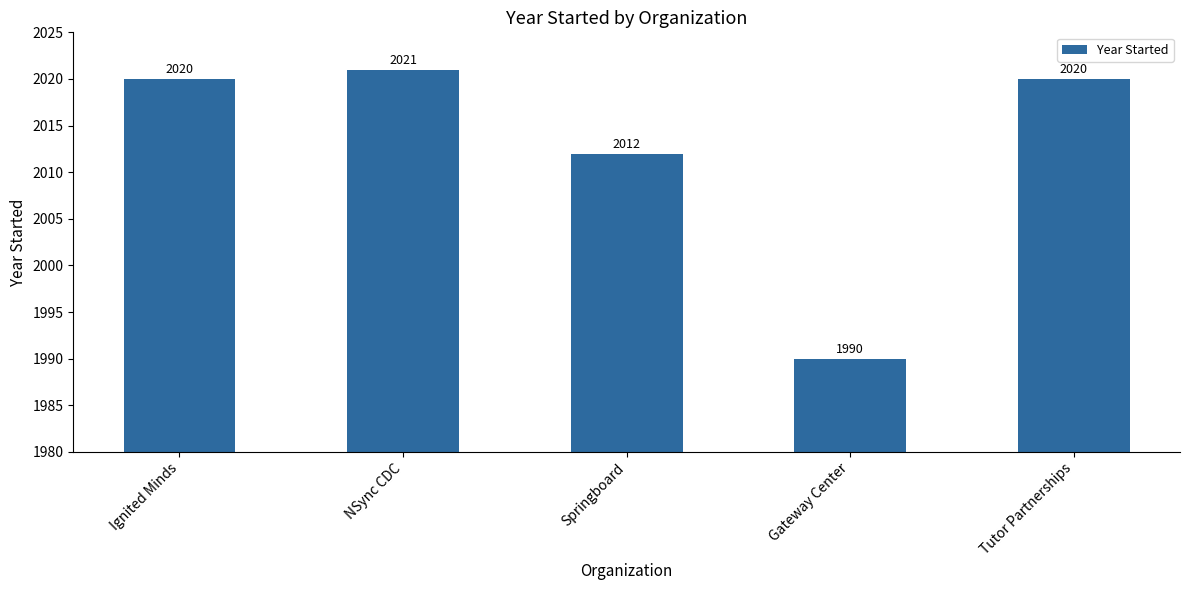

Where is the data nearest to the value 2005?

Springboard